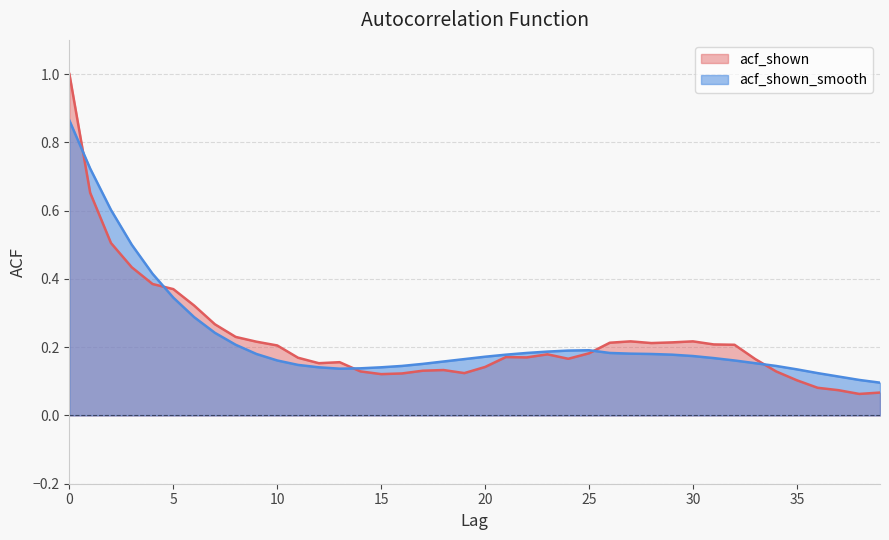

Between 8 and 18, which series saw the biggest shift?

acf_shown